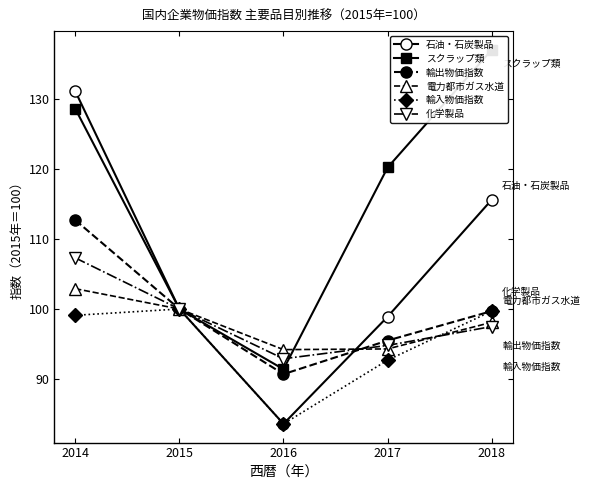

At which category is the sum across all series the highest?

2014